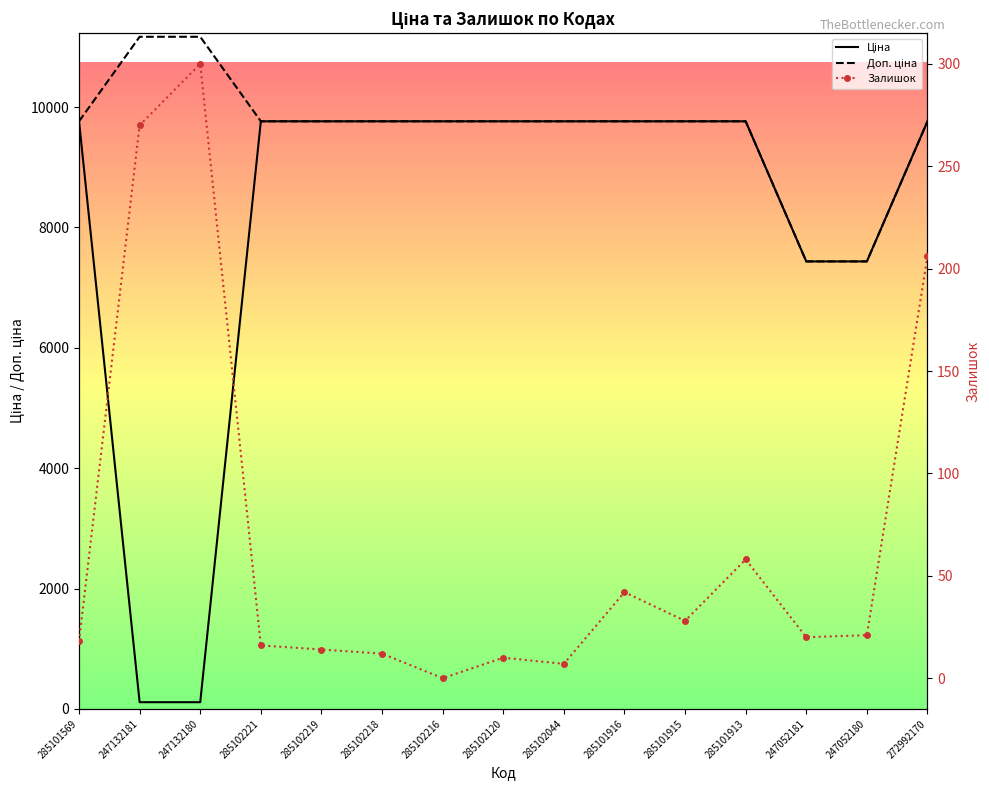

Is it true that Доп. ціна equals 7436.2 at 247052180?

True